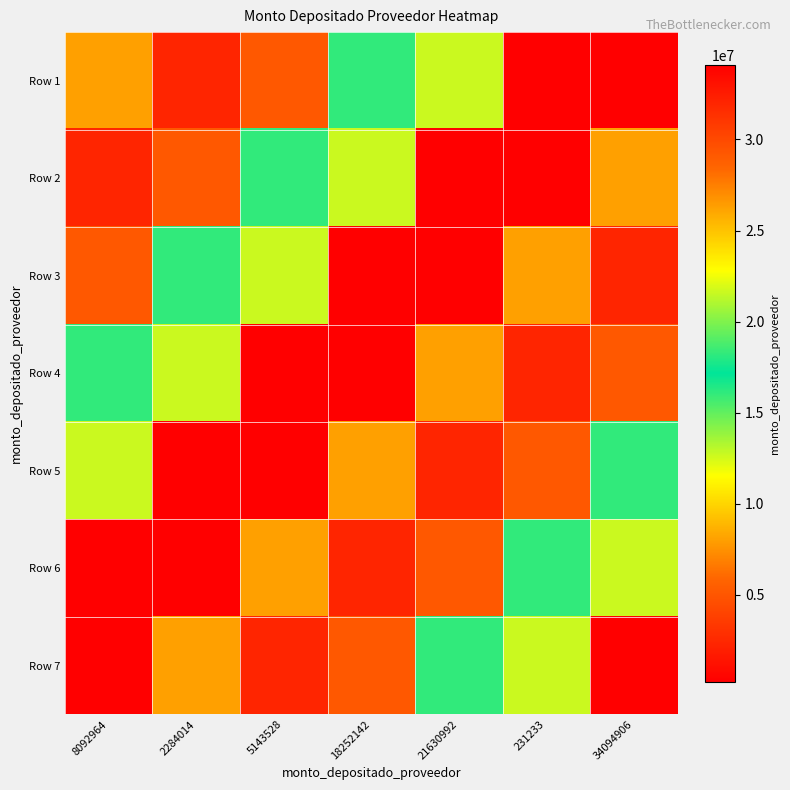

How many series are shown in this chart?

7